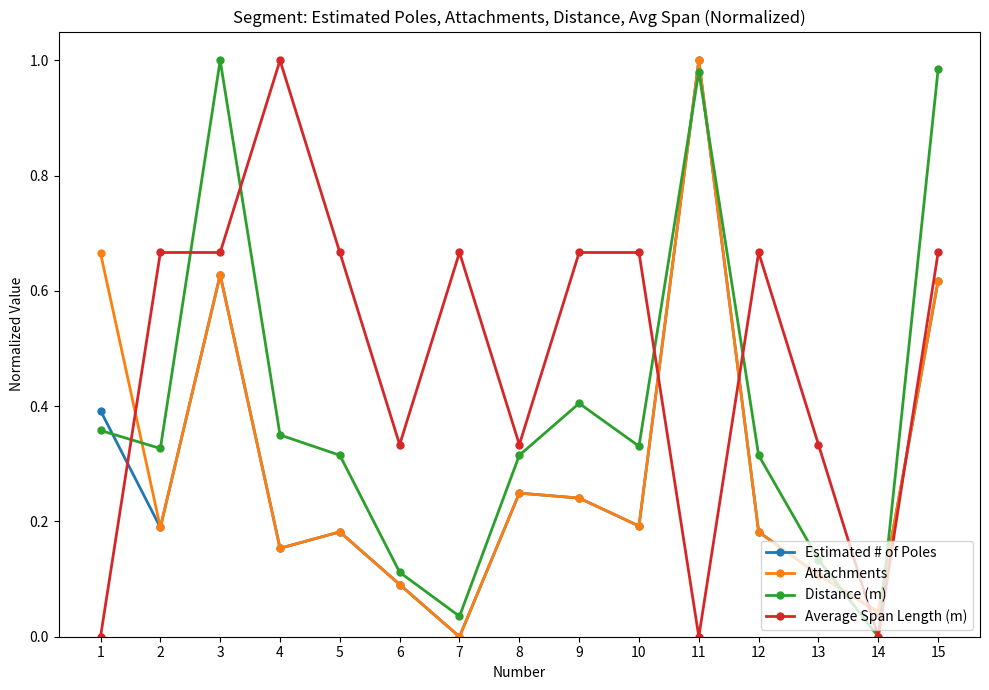

What is the sum of the Attachments values at 2 and 3?

0.8